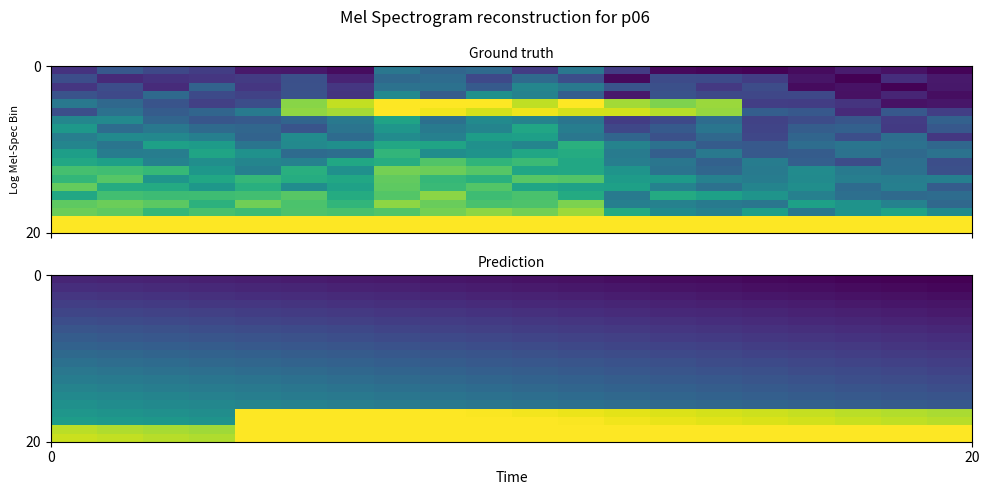

What is the greatest value displayed?

1.0